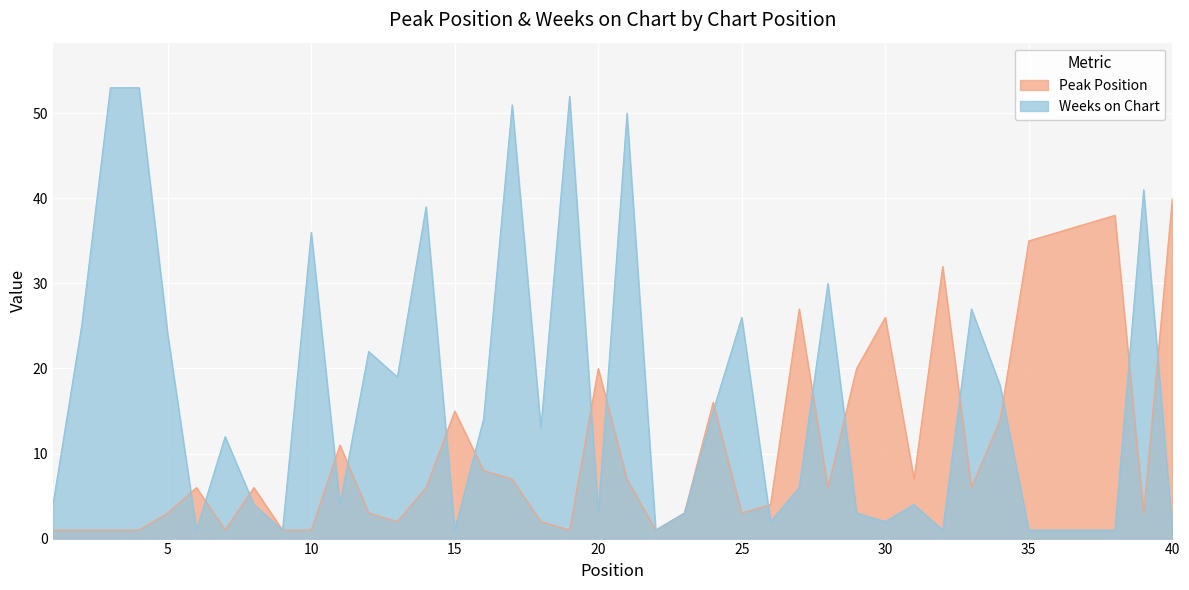

Reading right to left, transcribe all the data shown in this chart.

Peak Position: 40	3	38	37	36	35	14	6	32	7	26	20	6	27	4	3	16	3	1	7	20	1	2	7	8	15	6	2	3	11	1	1	6	1	6	3	1	1	1	1
Weeks on Chart: 1	41	1	1	1	1	18	27	1	4	2	3	30	6	2	26	15	3	1	50	3	52	13	51	14	1	39	19	22	4	36	1	4	12	1	24	53	53	25	4